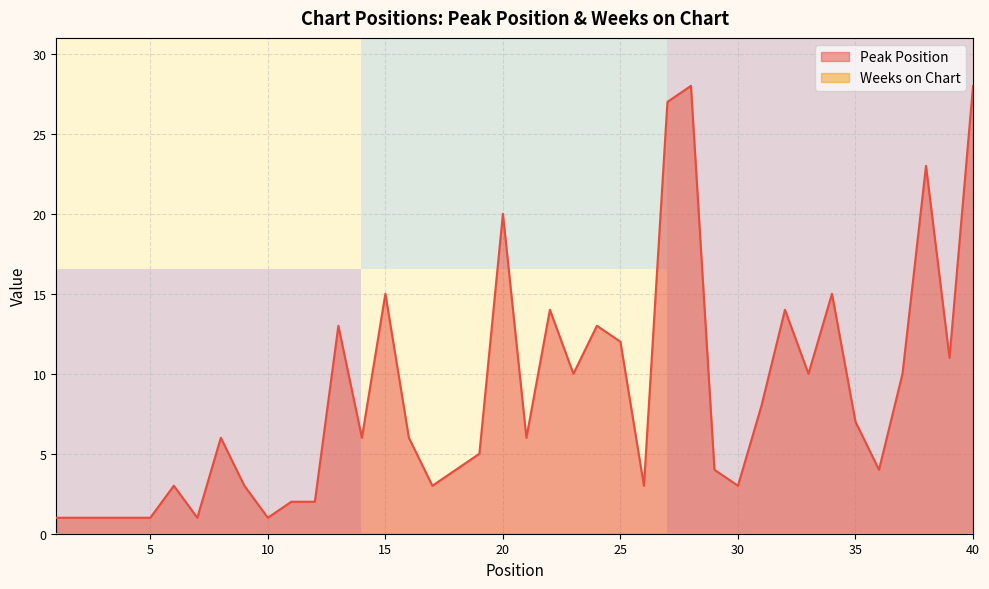

What is the maximum value for Peak Position?

28